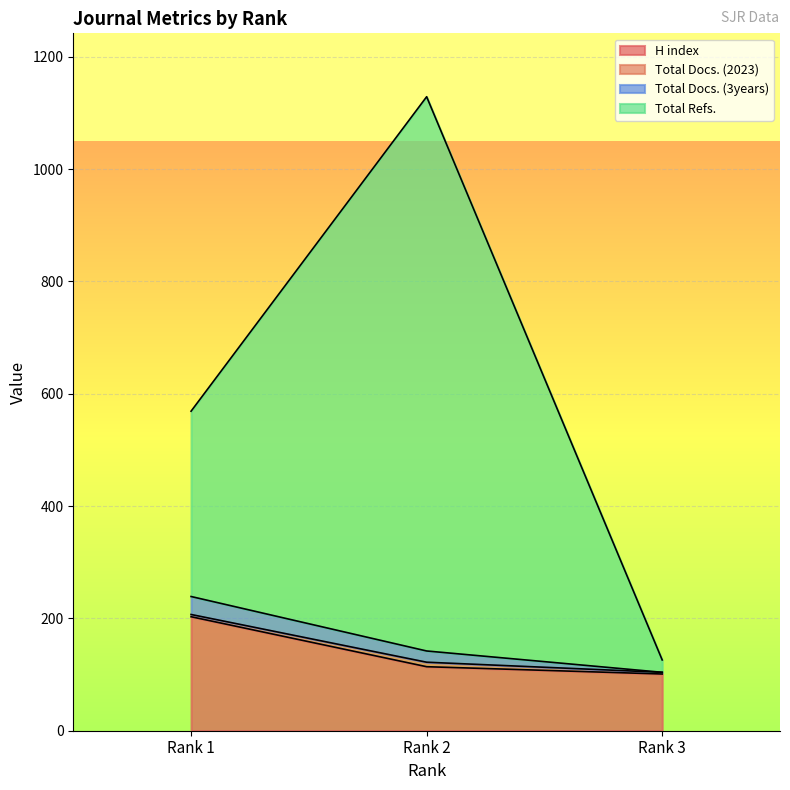

What is the difference between the second highest and minimum values in the Total Refs. series?

443